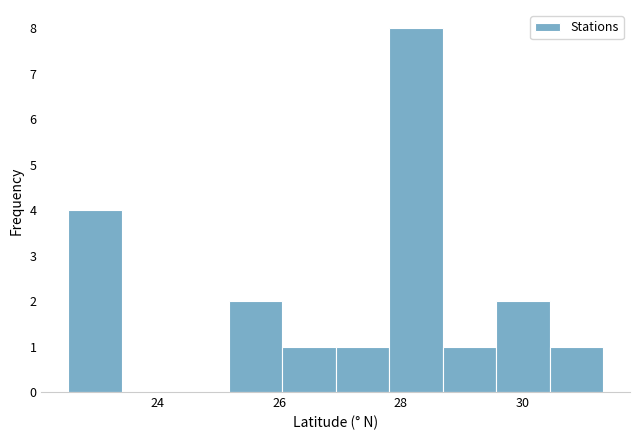

Over which range of the x-axis is the bar tallest?

27.8 to 28.6